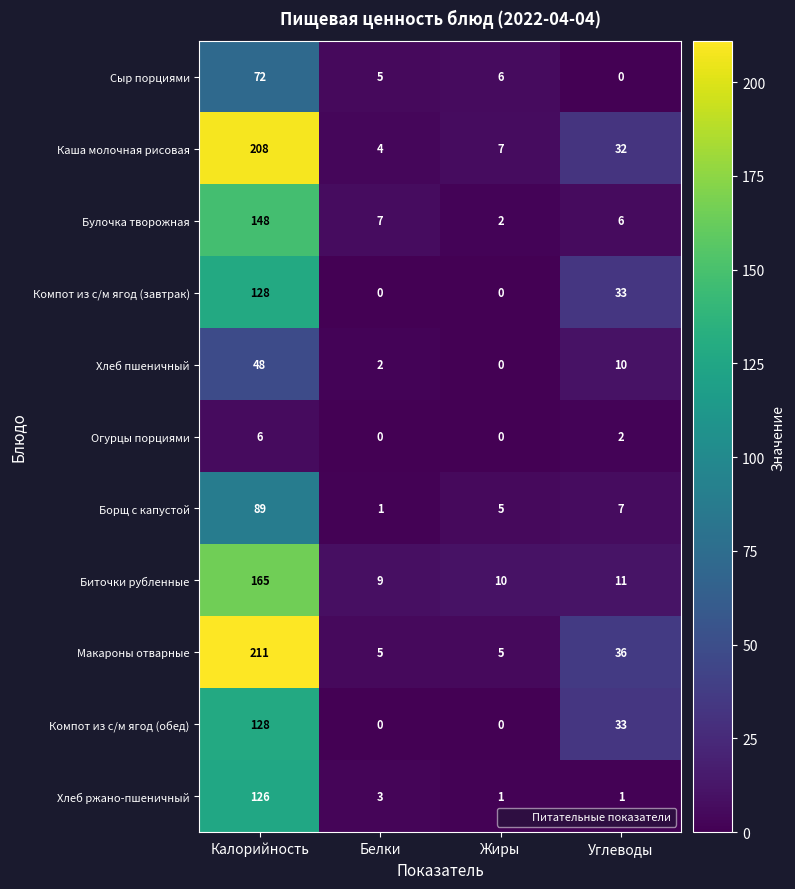

Where is Макароны отварные nearest to the value 108?

Углеводы